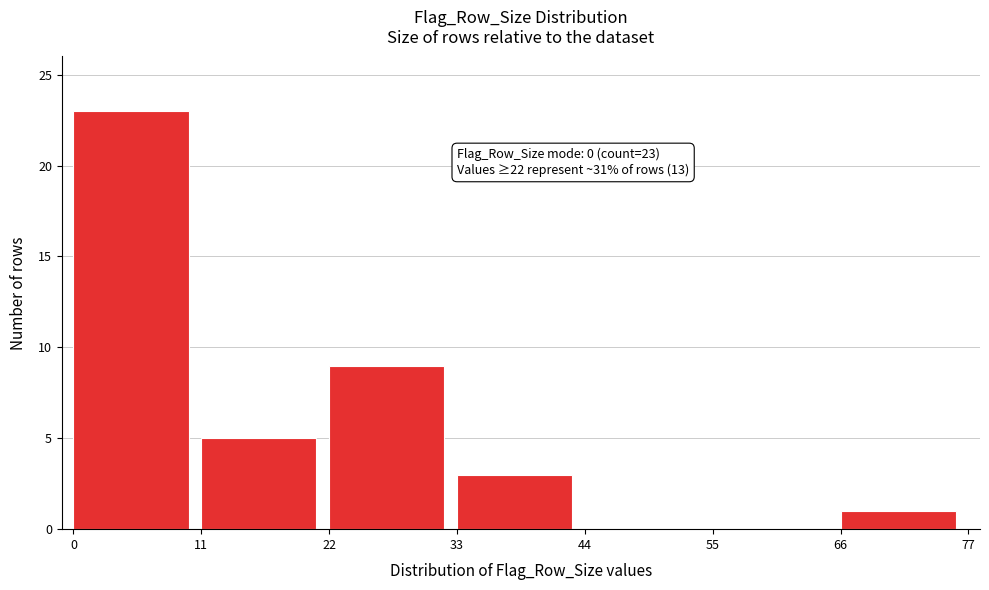

Which range on the x-axis has the tallest bar?

0 to 11